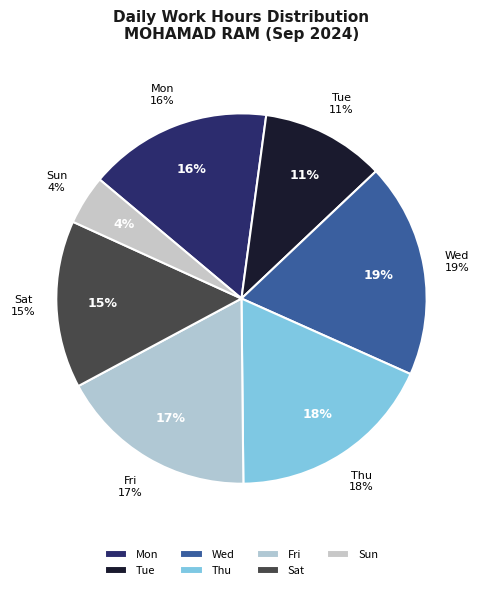

Is the sum of 13-Fri and 2-Mon greater than half?

No